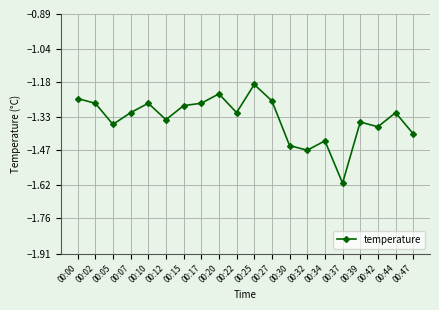

Which has a higher value, 00:25 or 00:34?

00:25